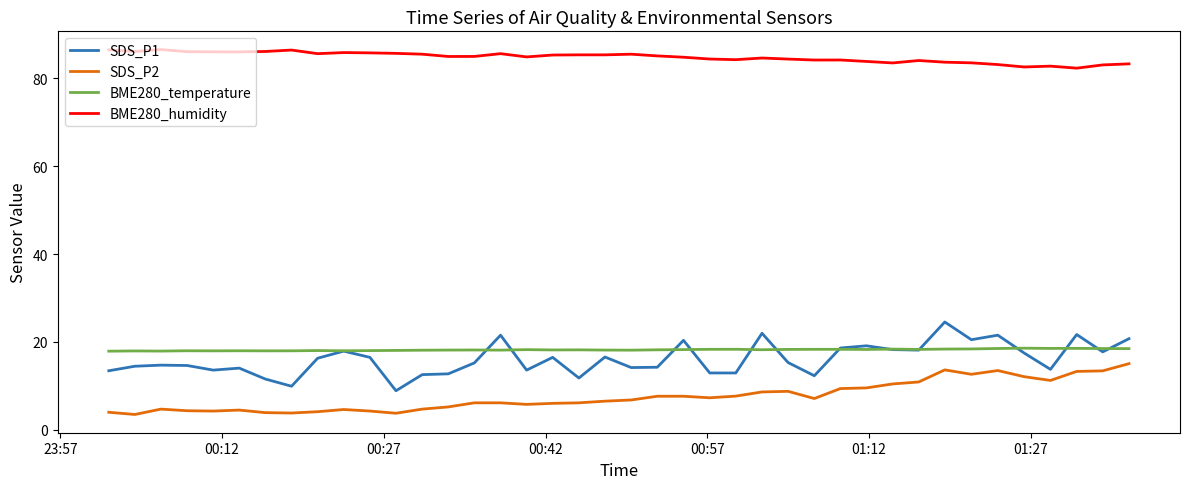

Which series has the largest total across all categories?

BME280_humidity